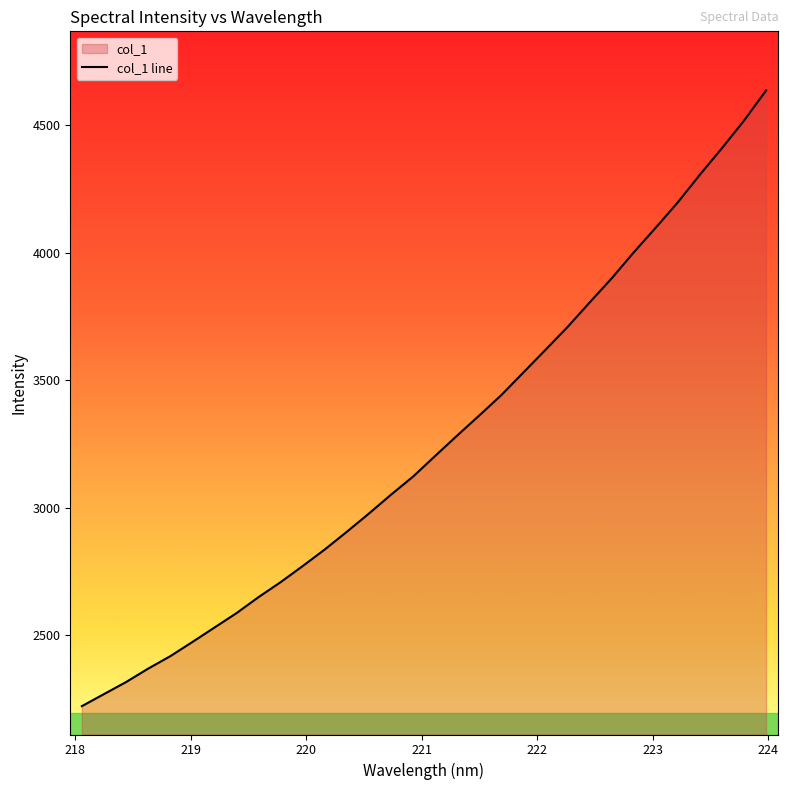

Approximately how many times larger is the value at 221.1174 compared to 221.6902?

0.9